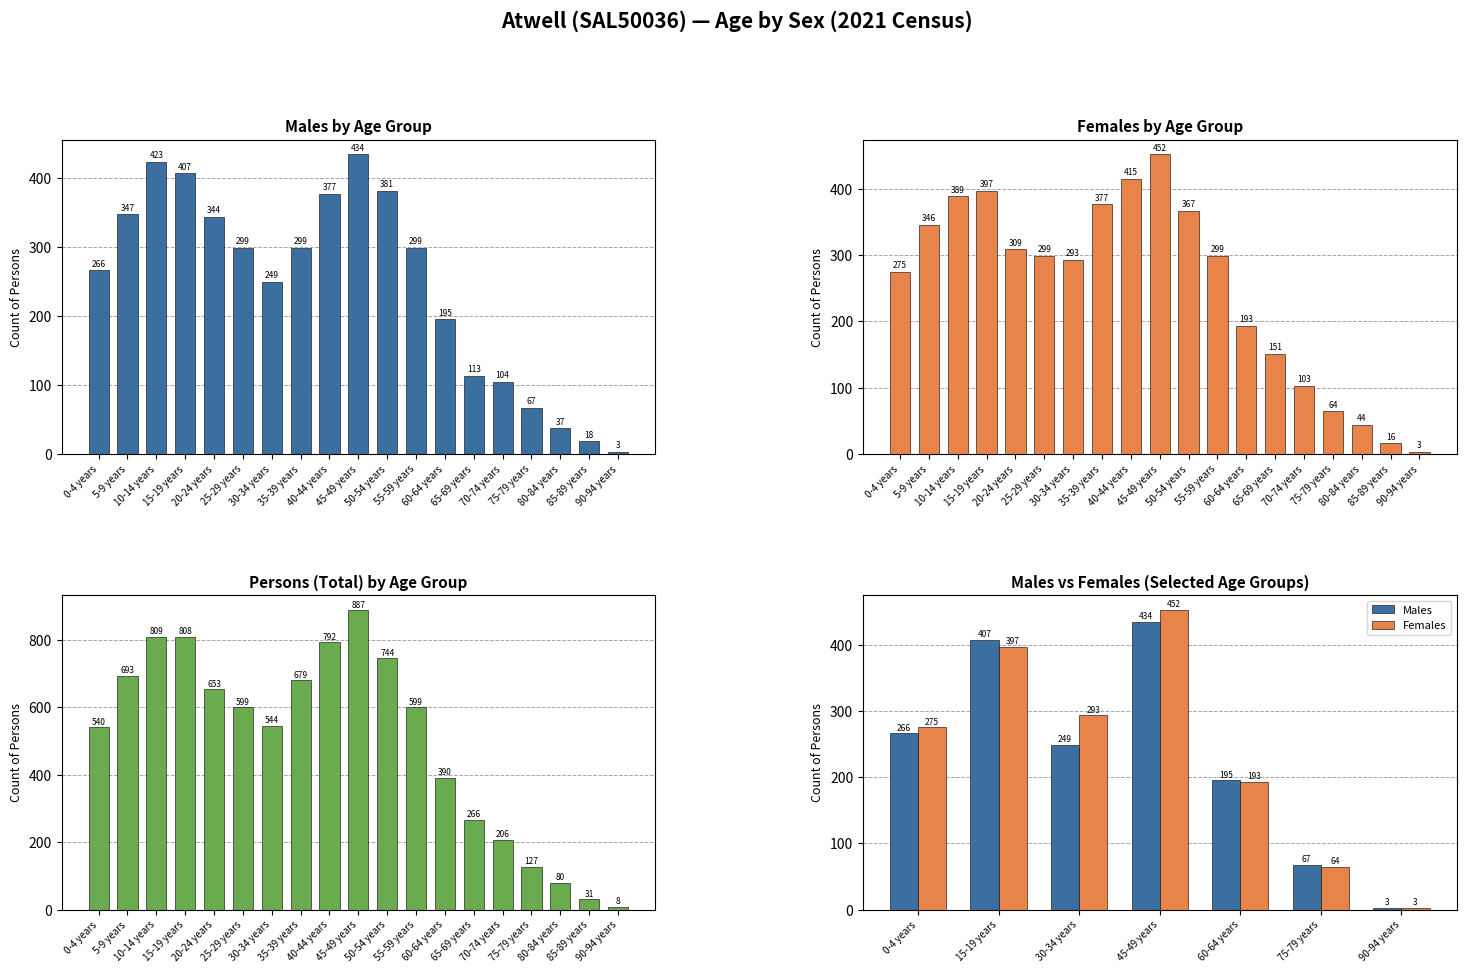

What is the sum of the males values at 45-49 years and 70-74 years?

538